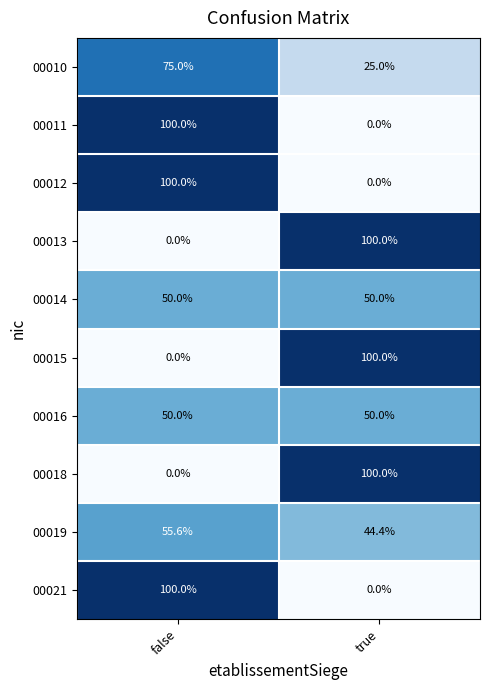

What is the spread (max minus min) of values at false?

100.0